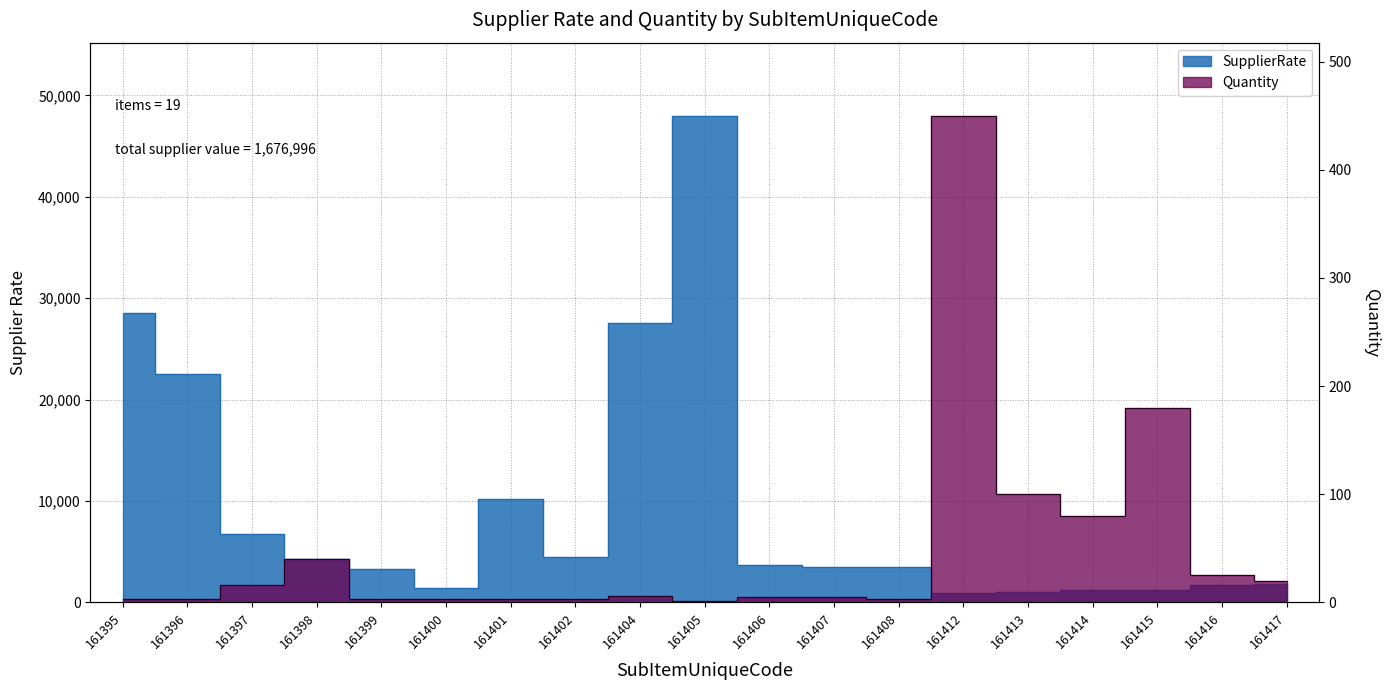

What is the value of the SupplierRate point at the 8th from the left?

4500